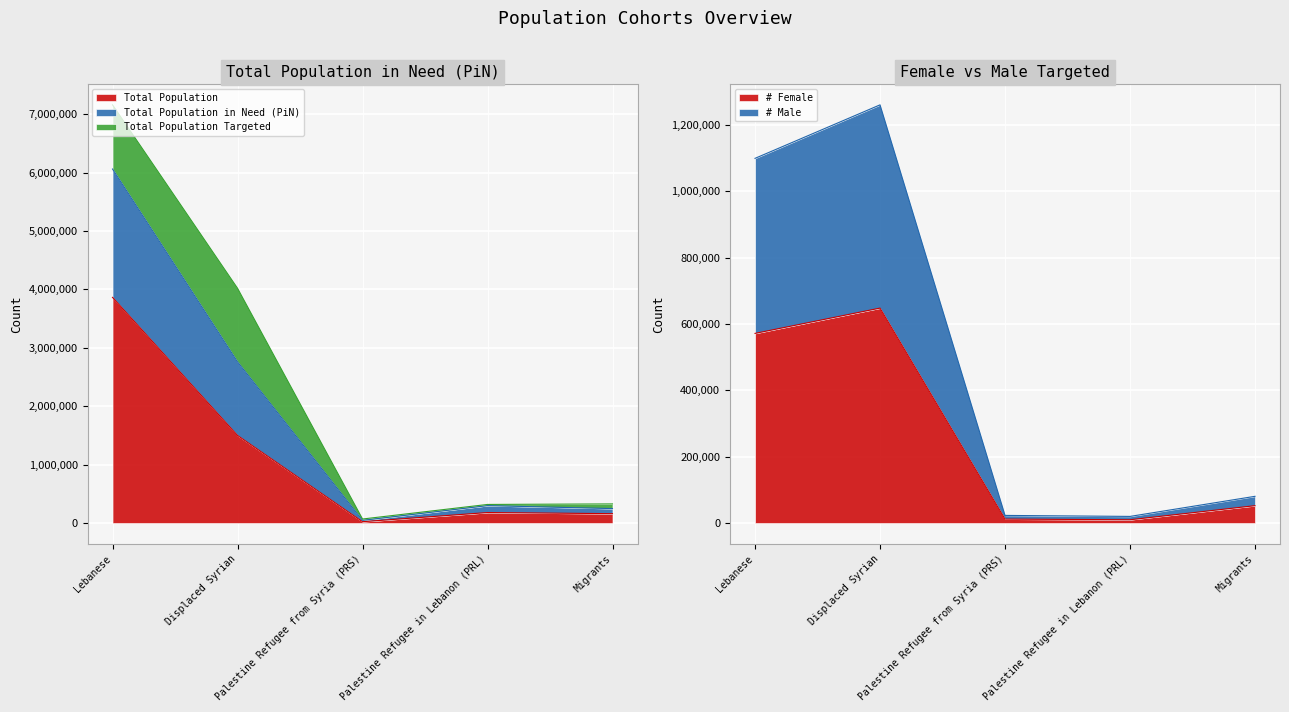

What is the difference between the maximum and minimum values in the Total Population Targeted series?

1240000